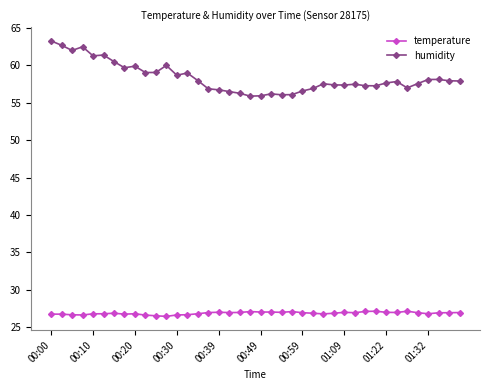

What is the difference between the maximum and minimum values in the humidity series?

7.4